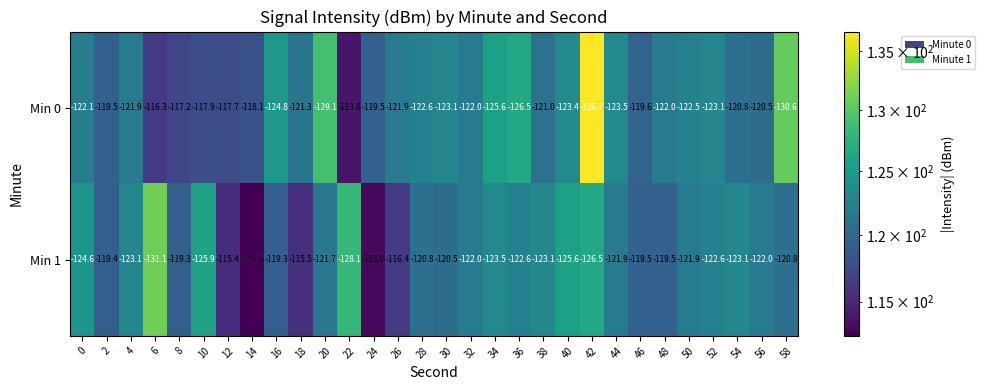

Which category has the highest value across all series?

14